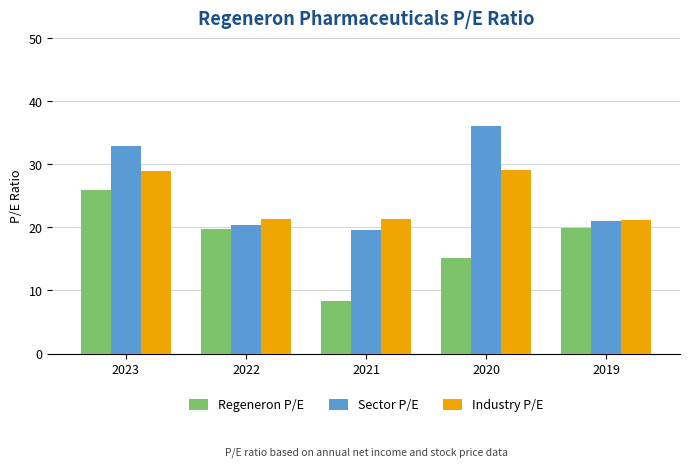

Does the chart contain any negative values?

No